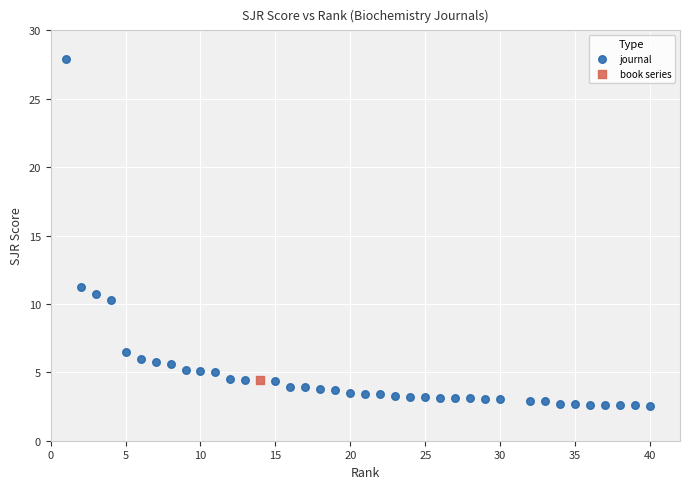

What are all the series names shown in the legend?

journal, book series